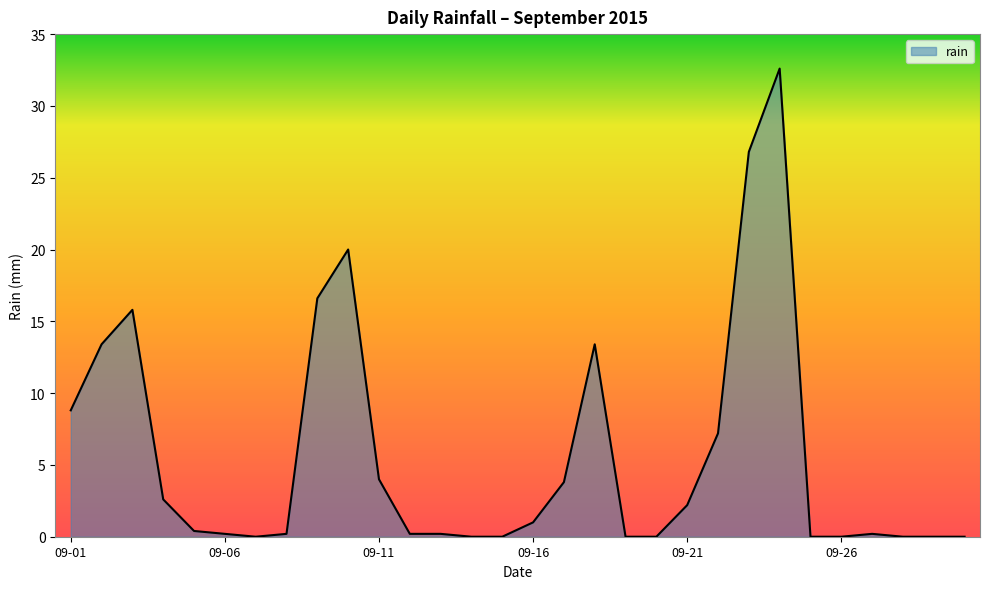

How many lines are shown in the chart?

1